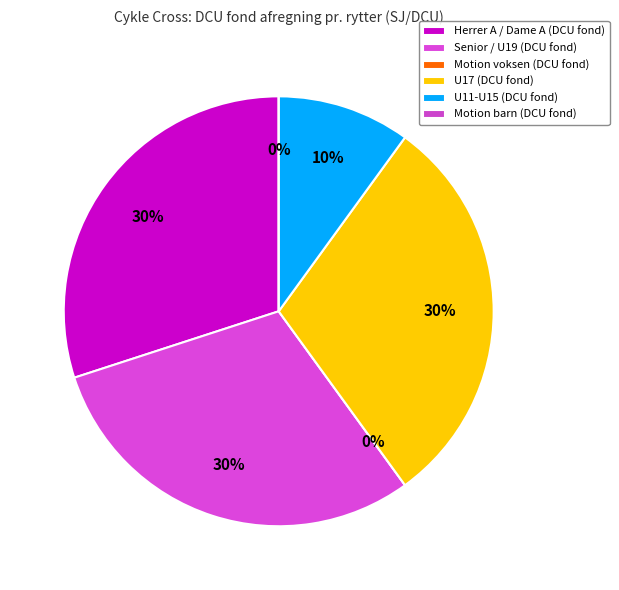

Is there a majority slice in this chart?

No